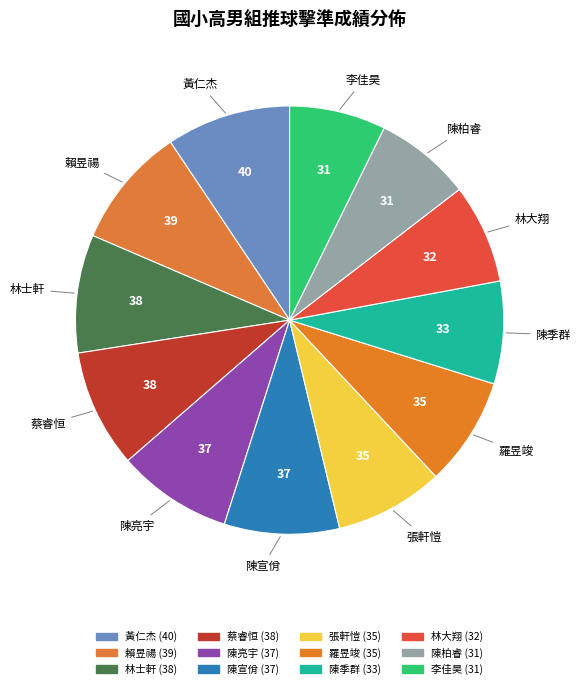

Is 林大翔 the majority of the pie?

No